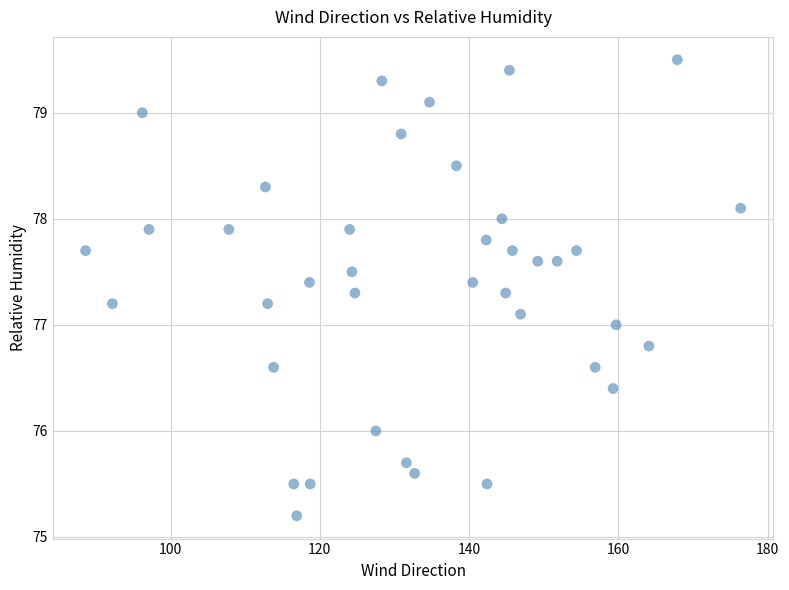

What is the range of Y values (max minus min)?

4.3